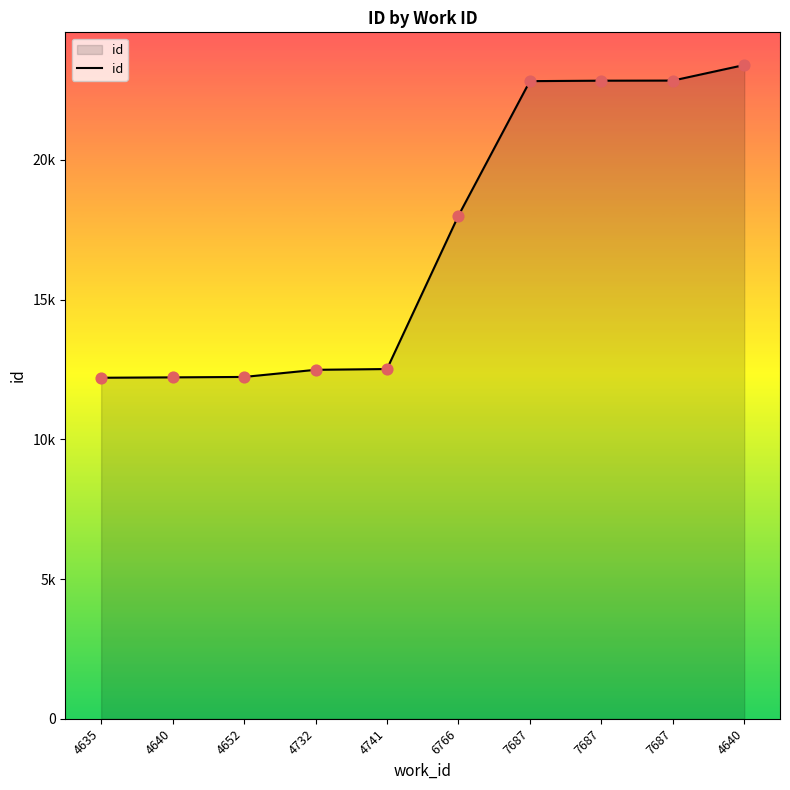

Does the chart have visible grid lines?

No